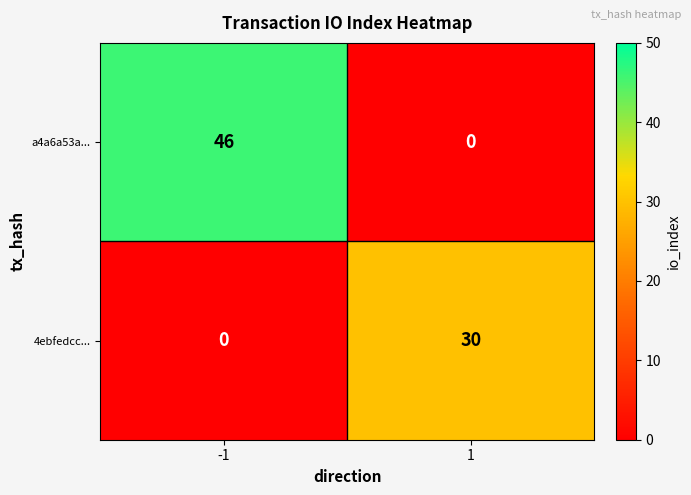

The value of 4ebfedcc... at -1 is 0. True or false?

True